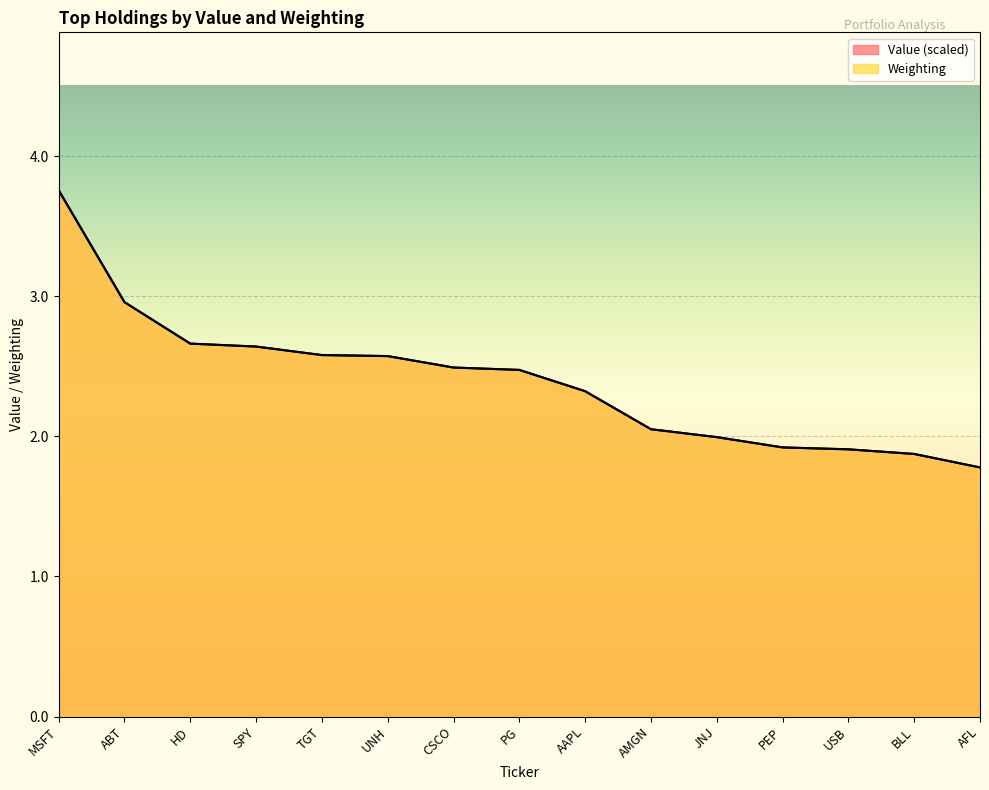

At UNH, list the series in order from smallest to largest.

Value, Weighting